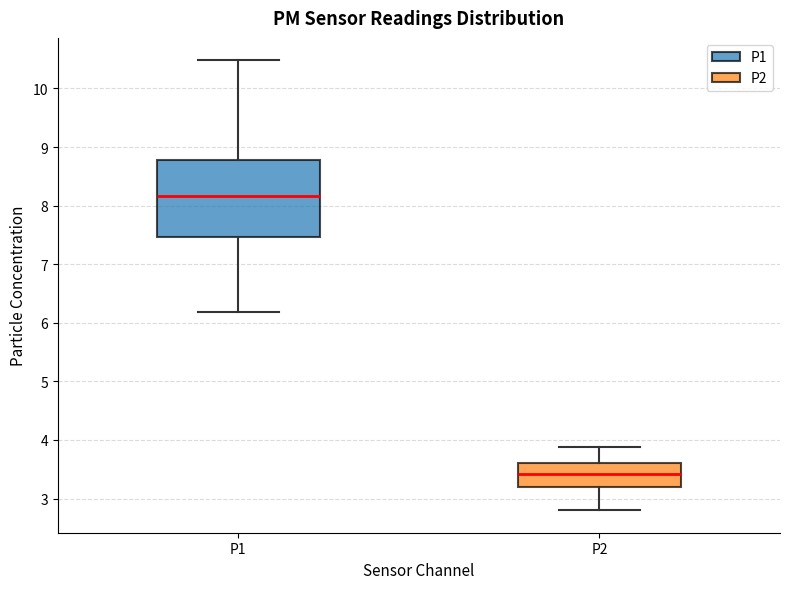

Reading left to right, transcribe this box plot: for each box, give where its median line is, the range the box spans, and where its two whiskers end, as read against the y-axis. The values are not printed on the chart, so give them approximately, as read against the axis.

P1: median 8.2, box 7.5 to 8.8, whiskers 6.2 to 10.5
P2: median 3.4, box 3.2 to 3.6, whiskers 2.8 to 3.9